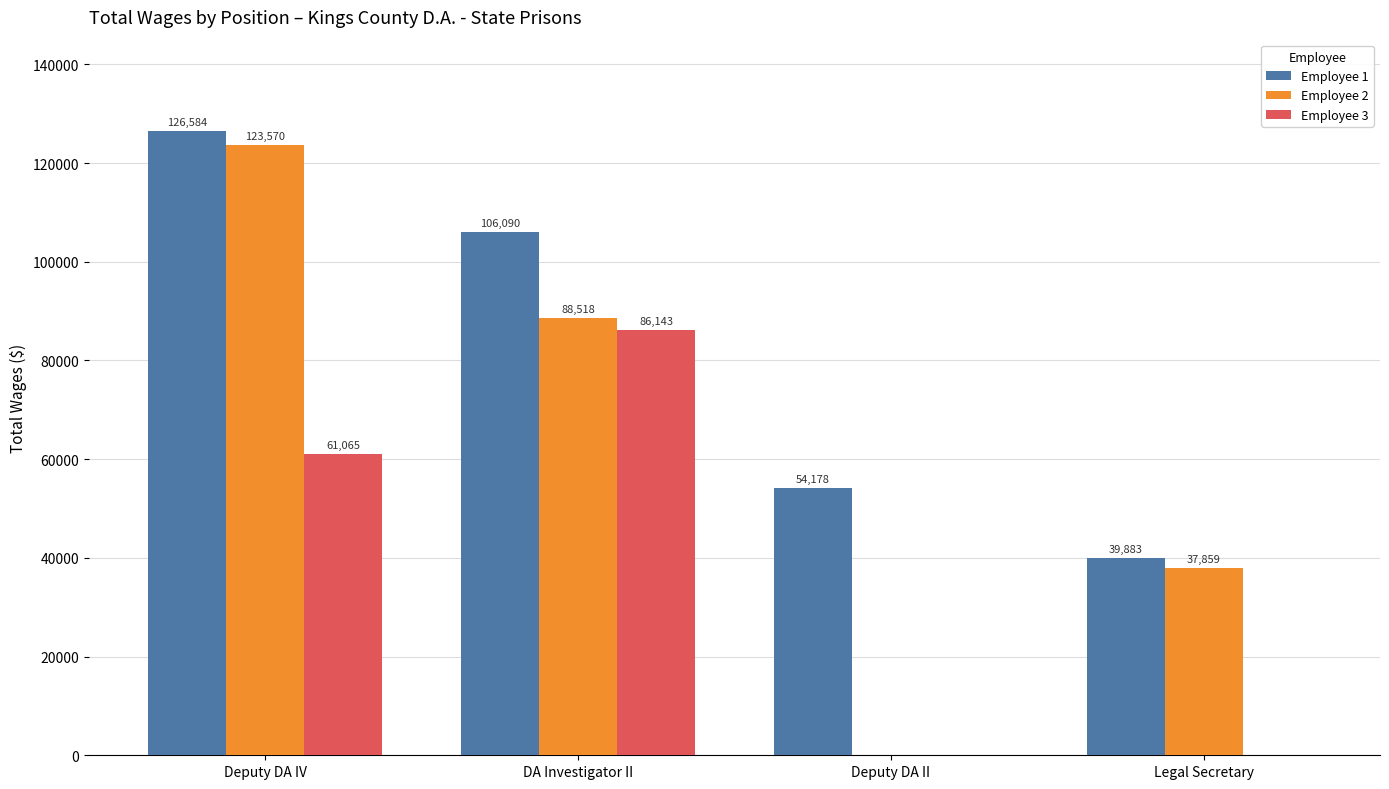

The value of Employee 2 at Legal Secretary is 13023. True or false?

False